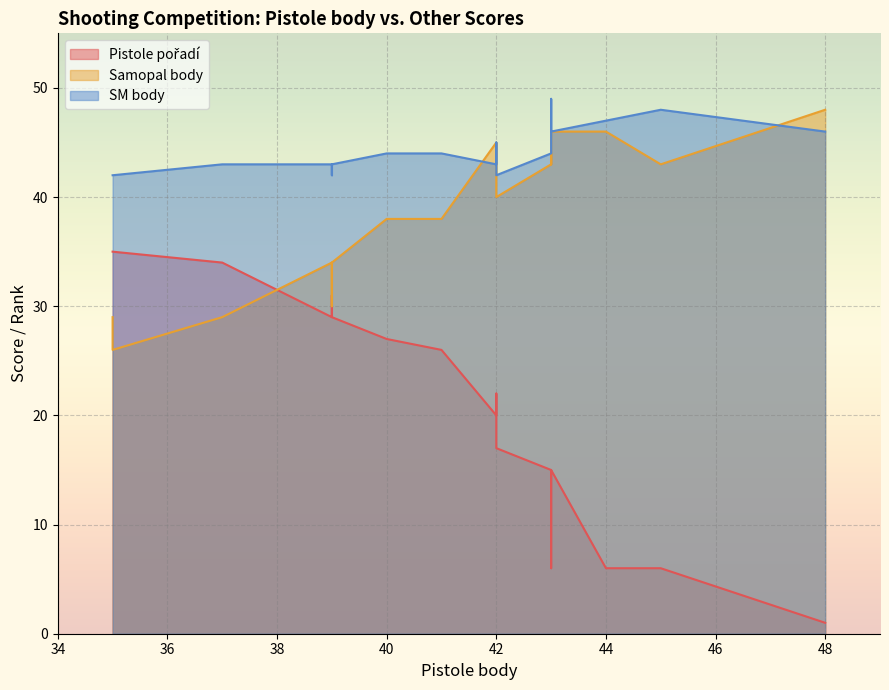

Reading left to right, extract all data points from this chart.

Pistole pořadí: 48=1	45=6	44=6	43=6	43=10	43=15	43=15	42=17	42=20	42=22	42=22	42=22	41=26	40=27	39=29	39=29	39=31	37=34	35=35	35=35
Samopal body: 48=48	45=43	44=46	43=44	43=43	43=43	43=46	42=40	42=45	42=44	42=43	42=42	41=38	40=38	39=34	39=34	39=30	37=29	35=29	35=26
SM body: 48=46	45=48	44=47	43=49	43=46	43=44	43=46	42=42	42=43	42=45	42=44	42=42	41=44	40=44	39=43	39=43	39=42	37=43	35=42	35=42